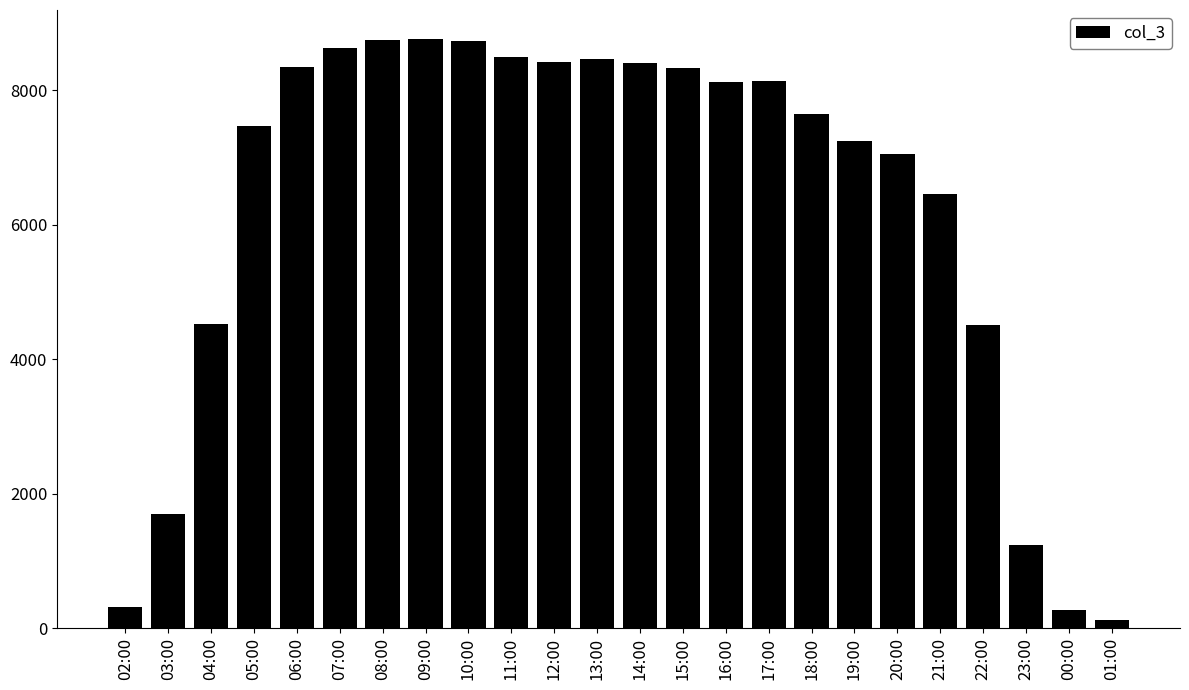

What position from the right is 06:00?

20